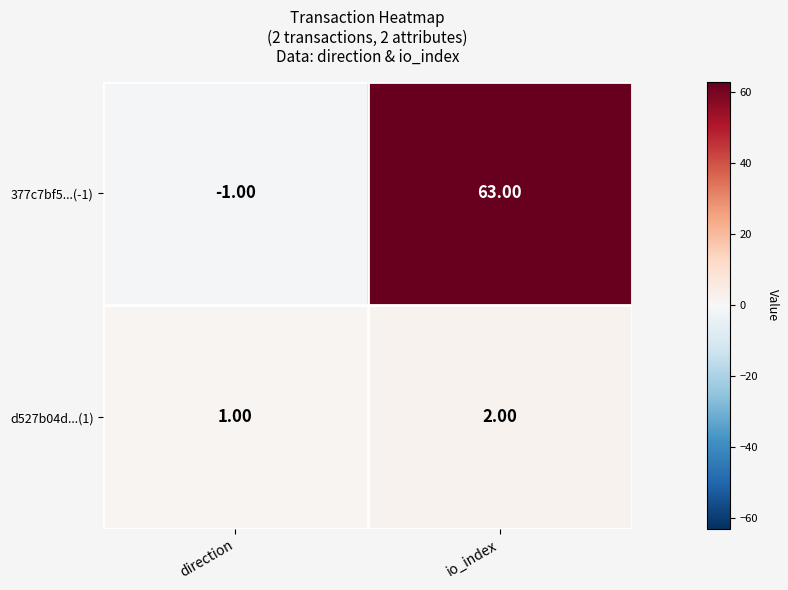

Where is d527b04d...(1) nearest to the value 1?

direction